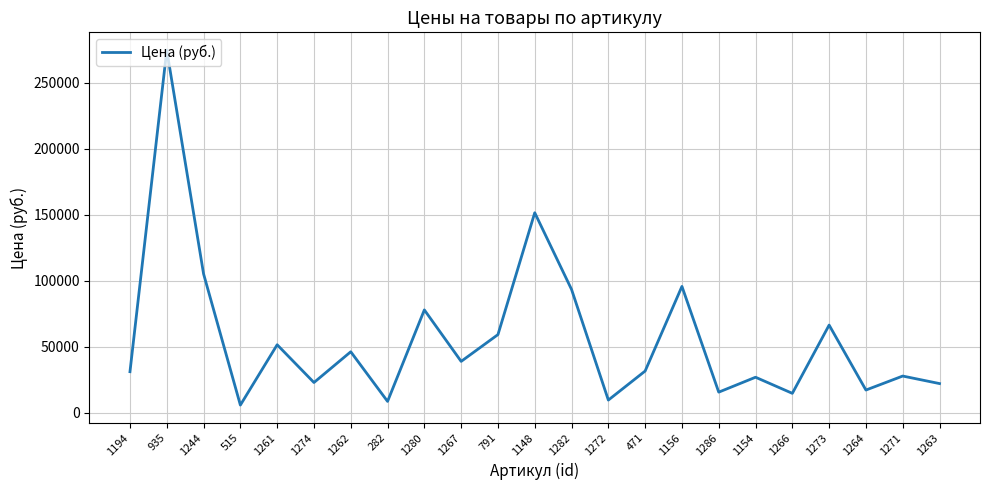

The value at 935 is 274800. True or false?

True